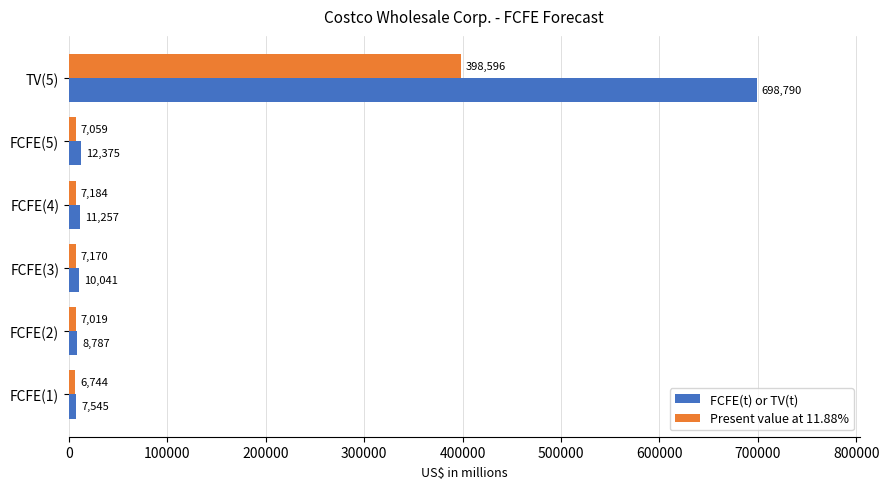

What is the difference between the highest and lowest values at FCFE(5)?

5316